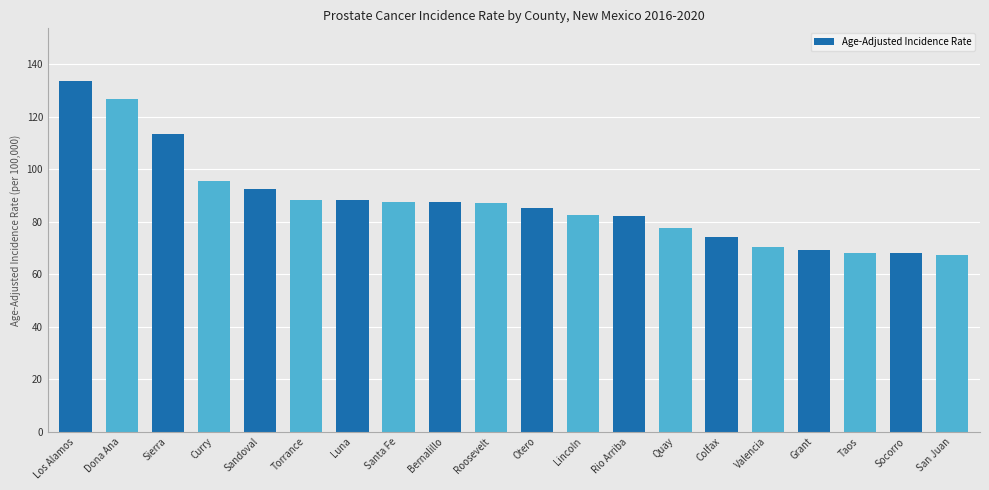

What is the value of the 7th bar from the left?

88.1